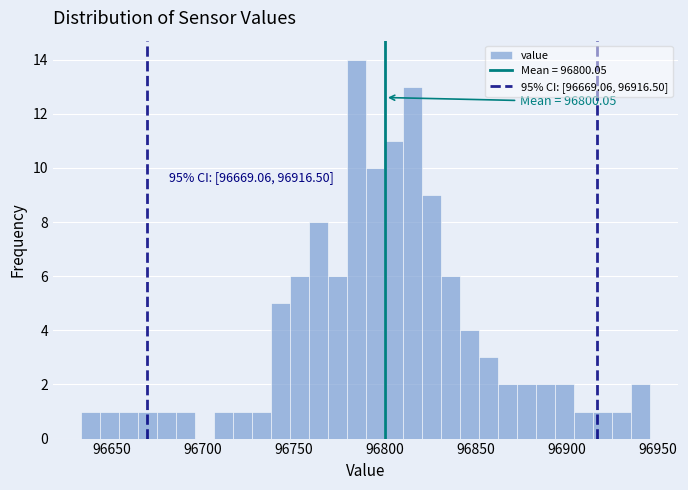

Read against the x-axis, roughly where is the centre of the tallest bar?

96785